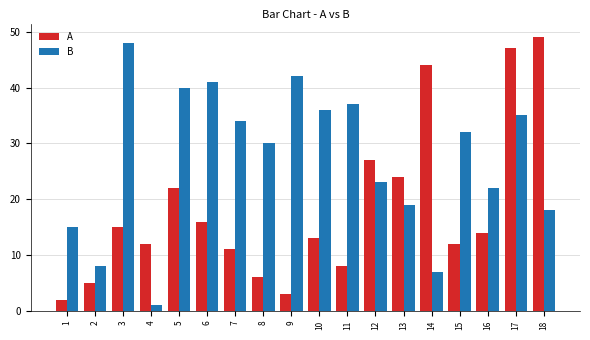

List the labels in order of B value, largest first.

3, 9, 6, 5, 11, 10, 17, 7, 15, 8, 12, 16, 13, 18, 1, 2, 14, 4